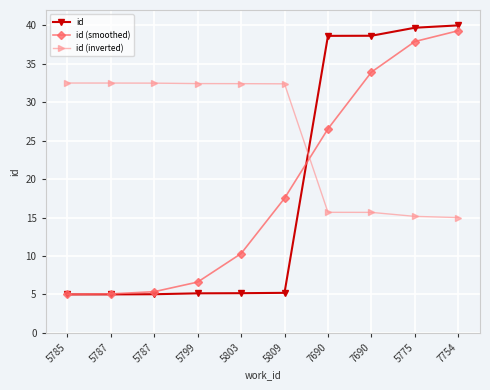

Which series has the largest total across all categories?

id (inverted)